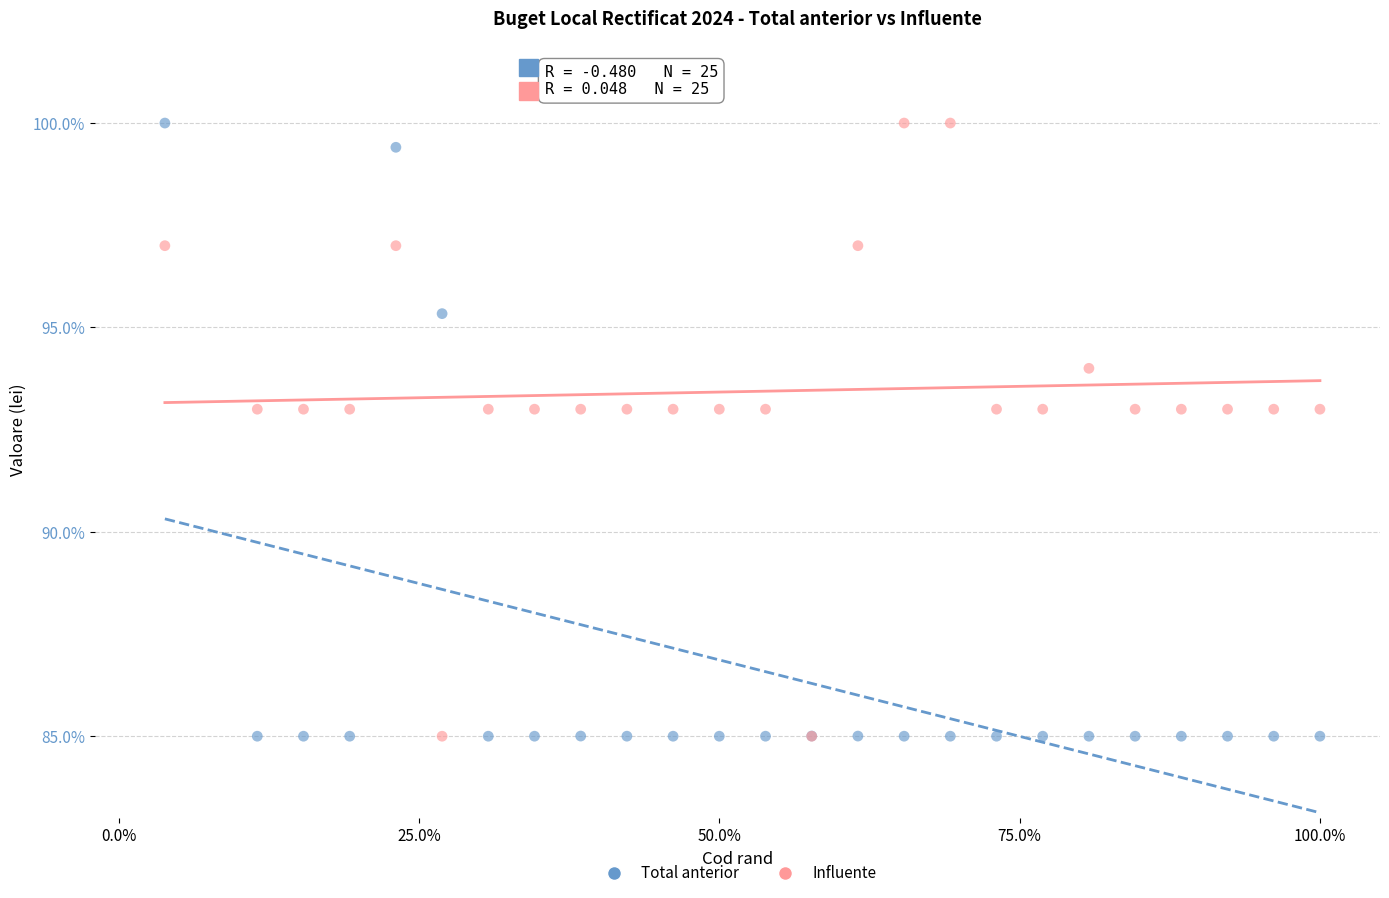

What is the X range (max minus min) for the scatter plot?

1.0